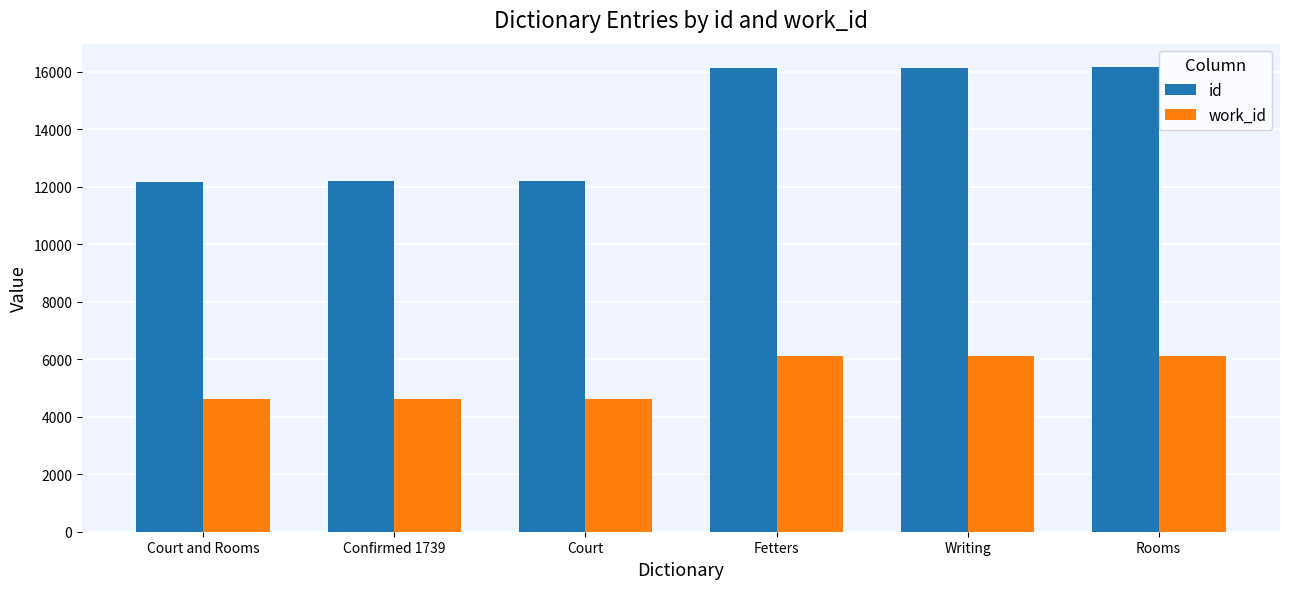

What is the label of the 3rd bar from the left?

Court